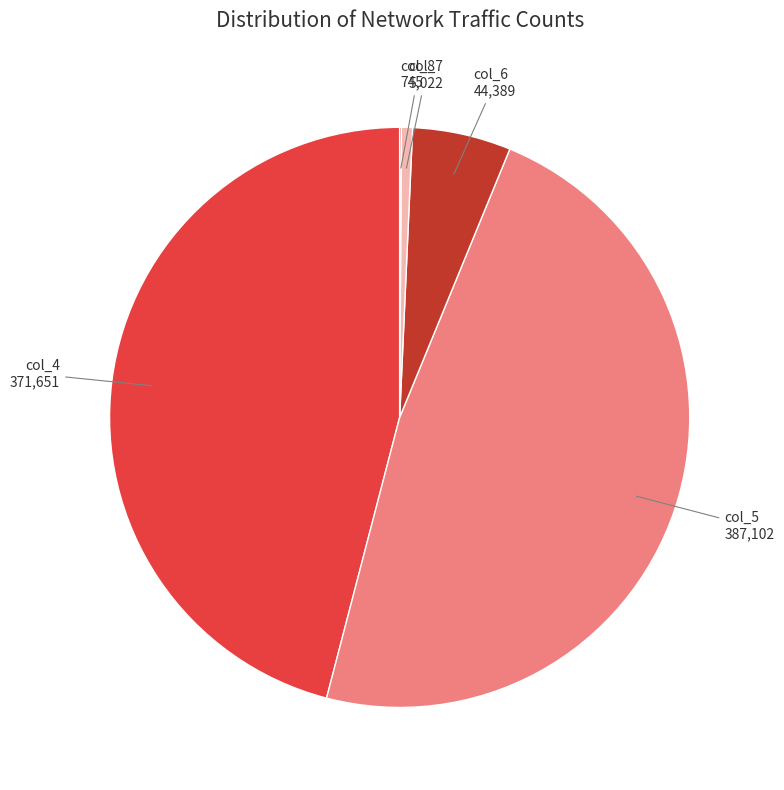

Is there a majority slice in this chart?

No